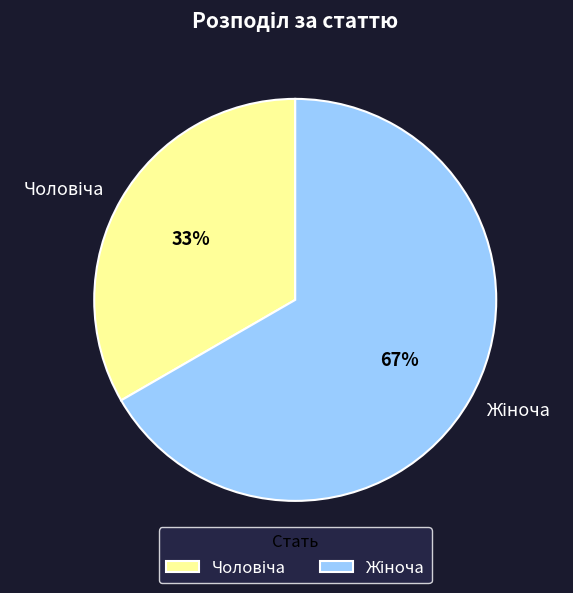

To the nearest percent, what is the average slice percentage?

50%